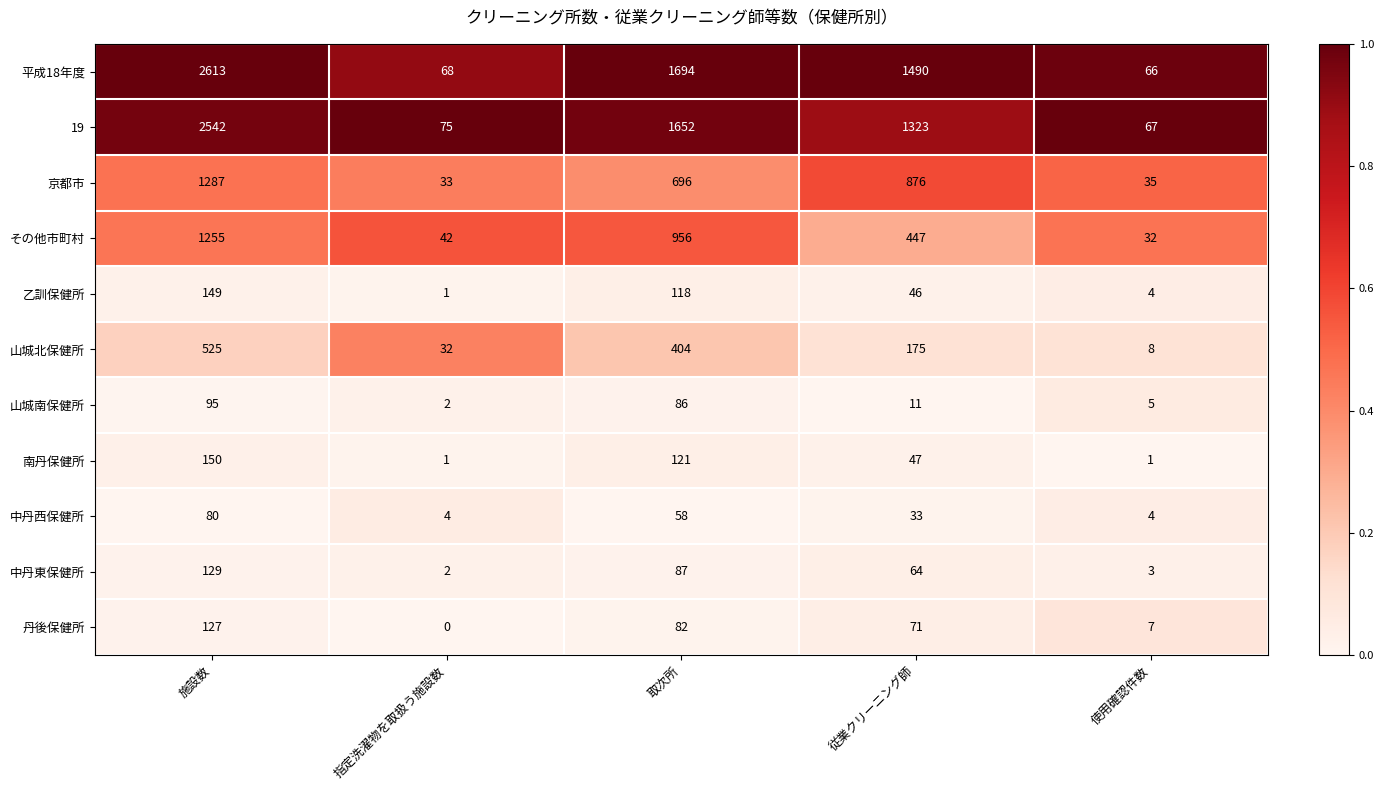

The value of 中丹西保健所 at 施設数 is 30. True or false?

False